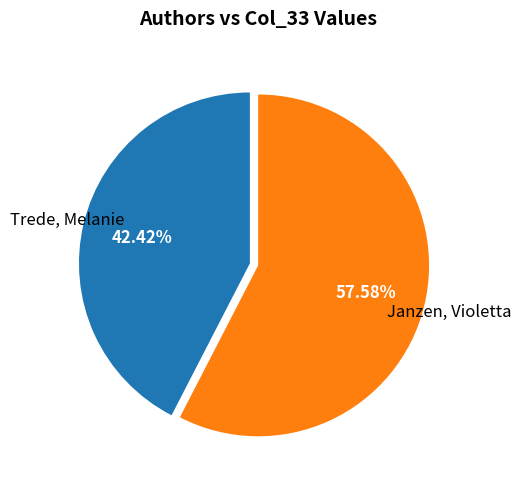

Count the number of slices in the pie.

2